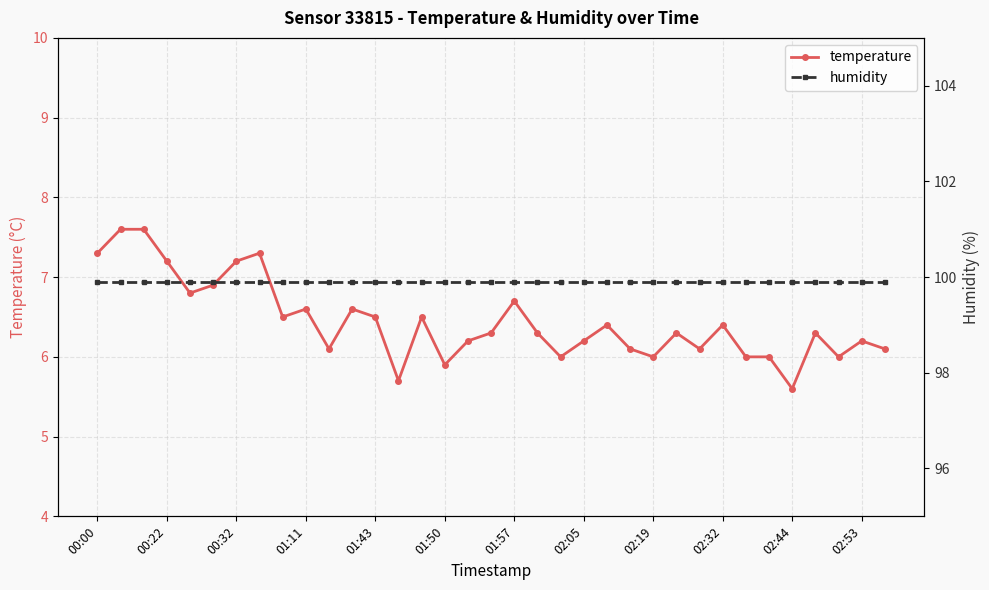

What value does the temperature series have at 25?

6.3